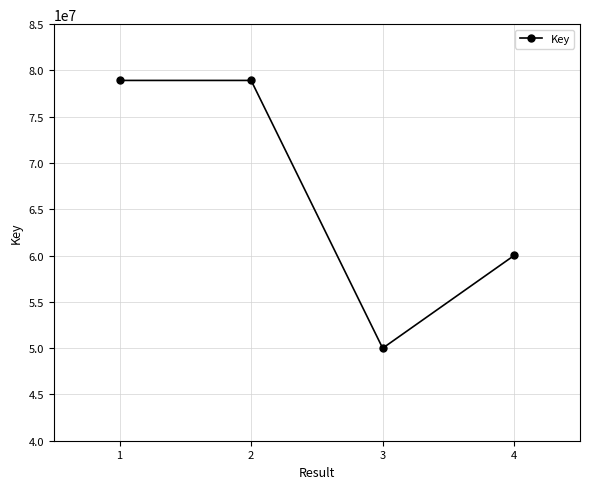

Which has a higher value, 3 or 2?

2